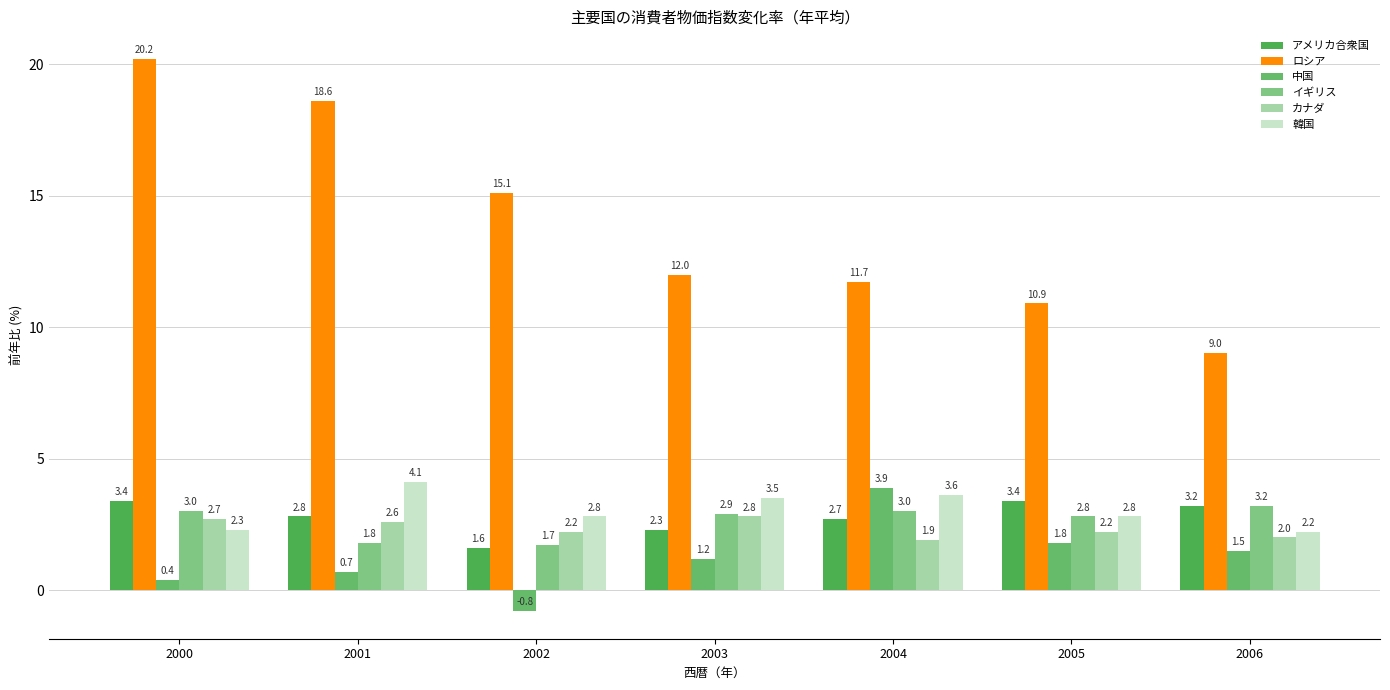

Which series changed the most between 2001 and 2004?

ロシア